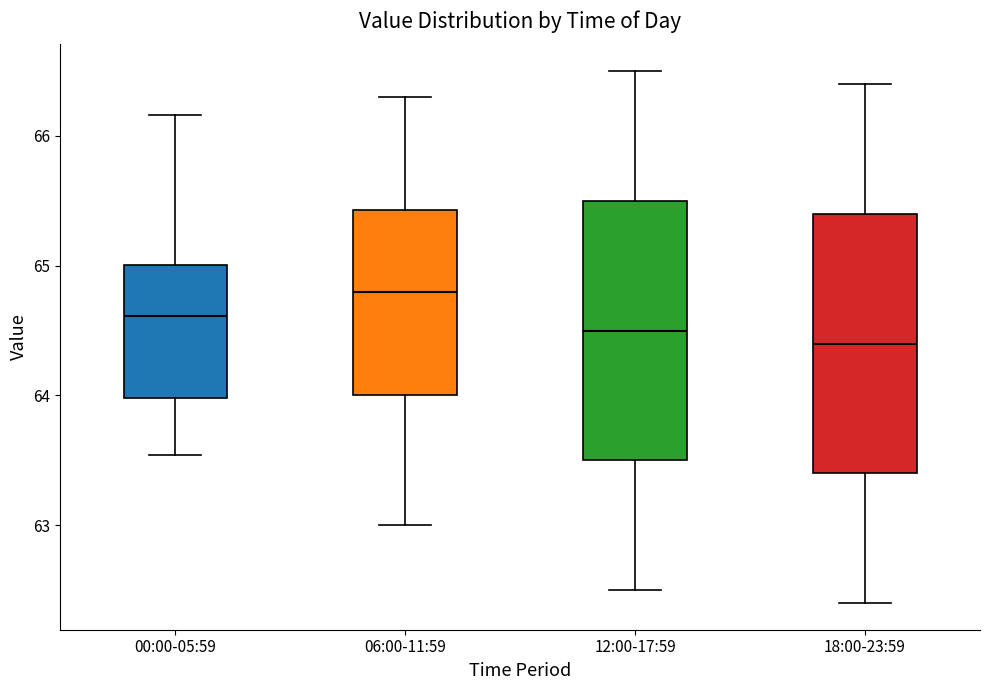

Which box's median line is the highest?

06:00-11:59